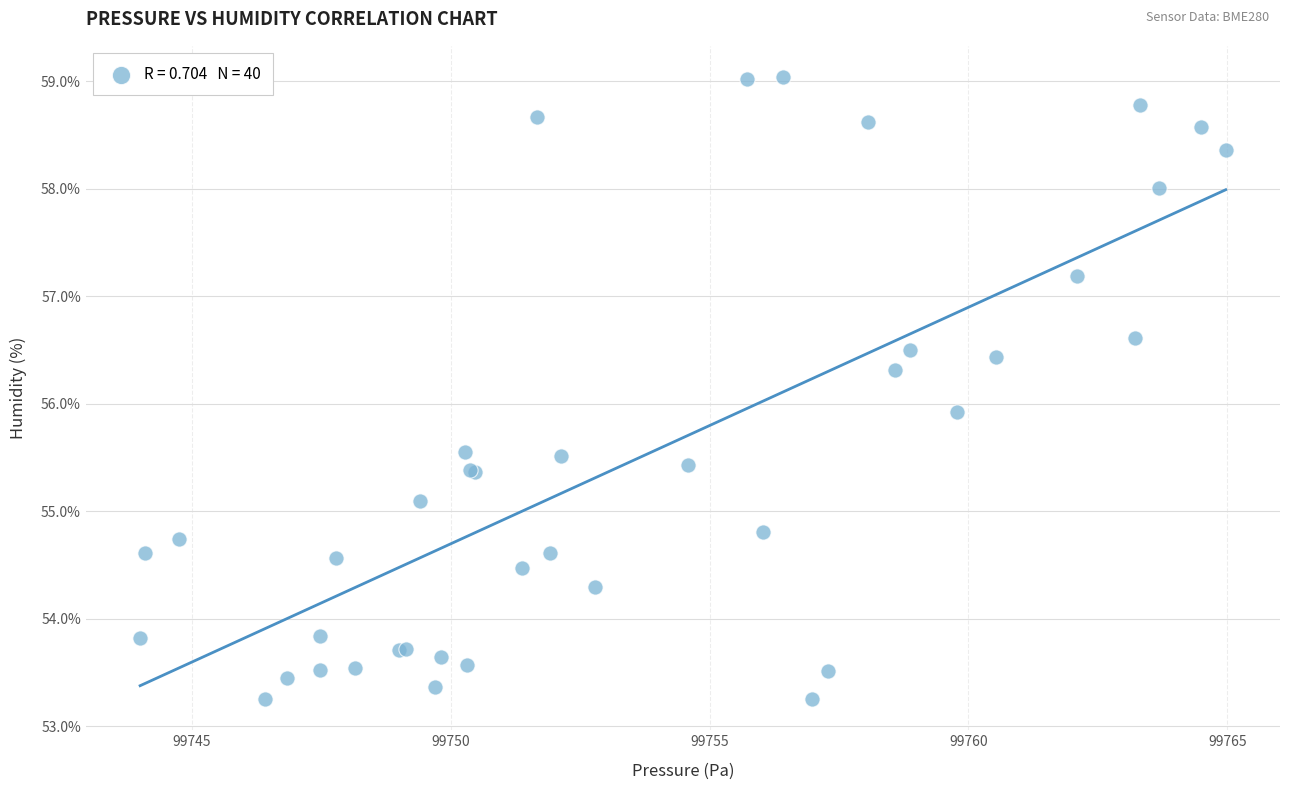

What Y value in the scatter plot is closest to 56?

55.9